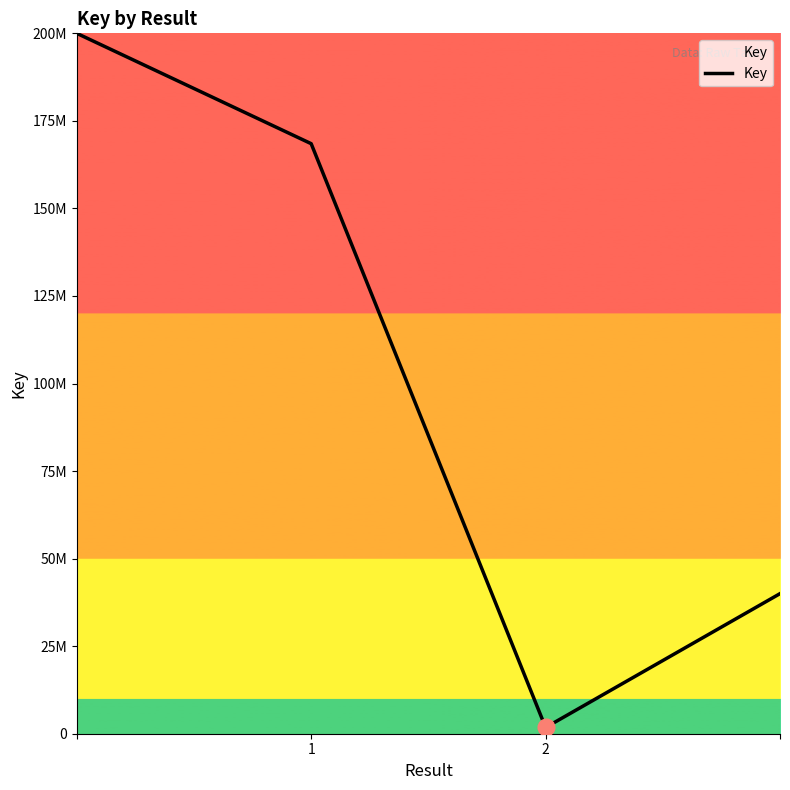

Is this an area chart (filled region under the line)?

Yes